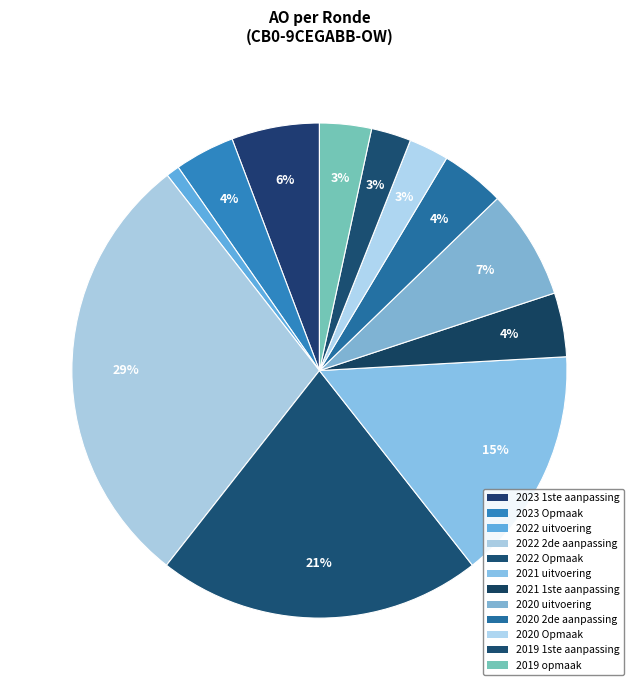

Which category has the biggest portion of the pie?

2022 2de aanpassing